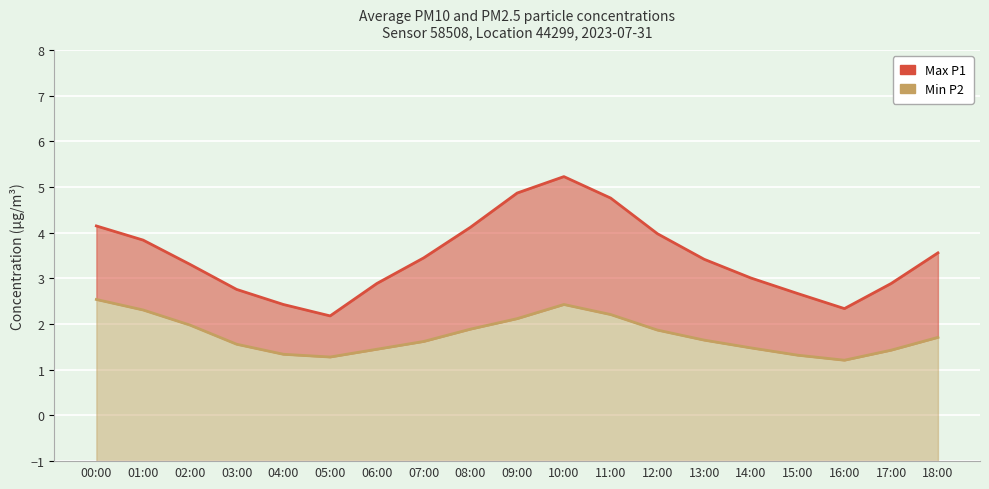

What is the difference between the maximum and minimum values in the Min P2 series?

1.3